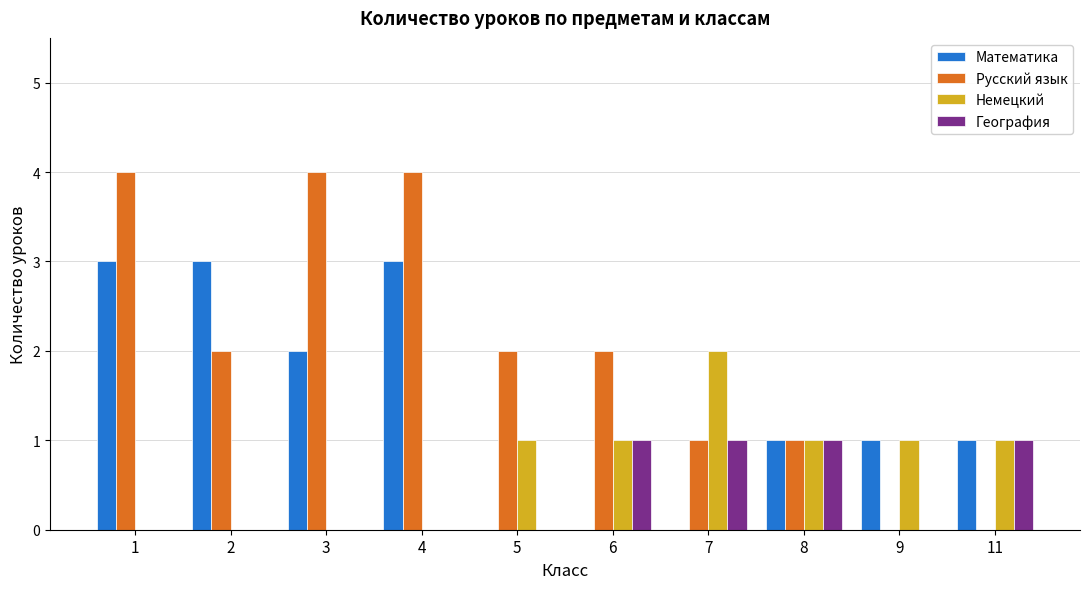

At which label does Немецкий reach its peak?

7